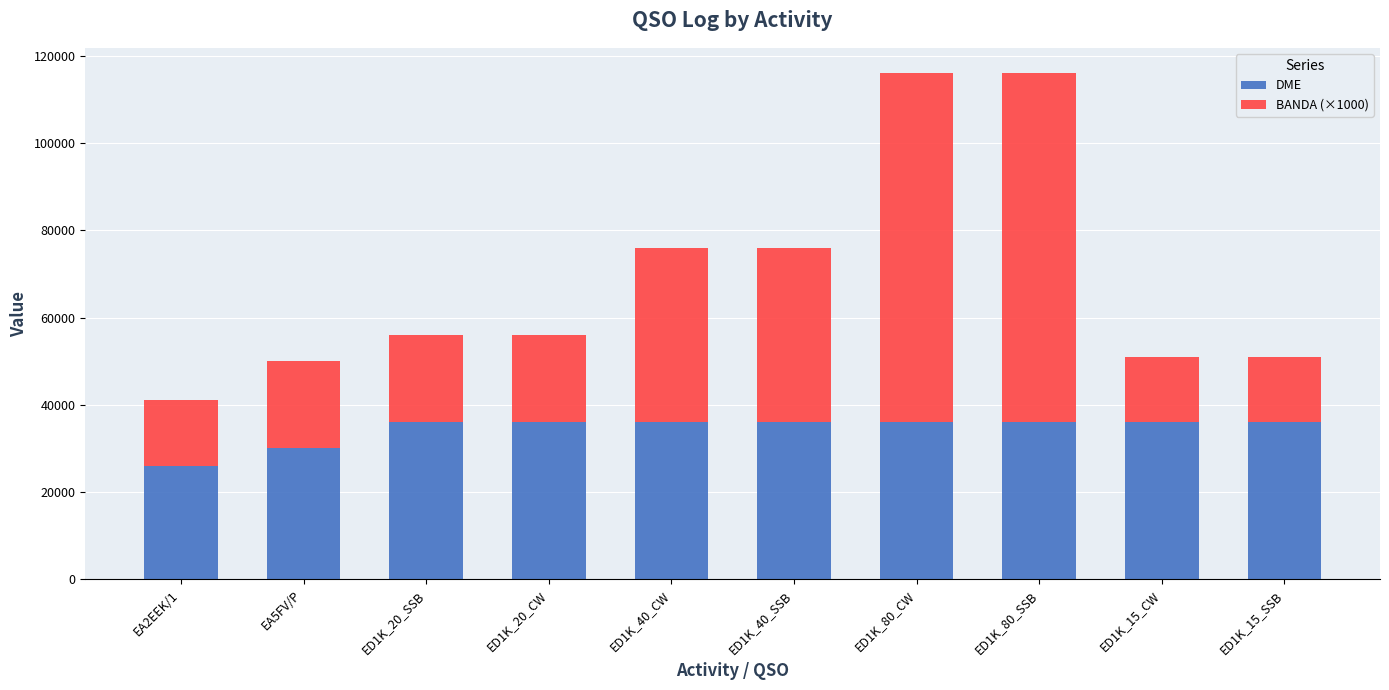

True or false: DME has a value of 30015 at EA5FV/P.

True